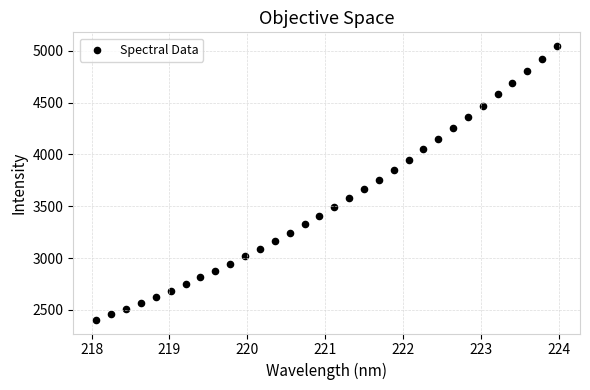

What is the range of Y values (max minus min)?

2641.6